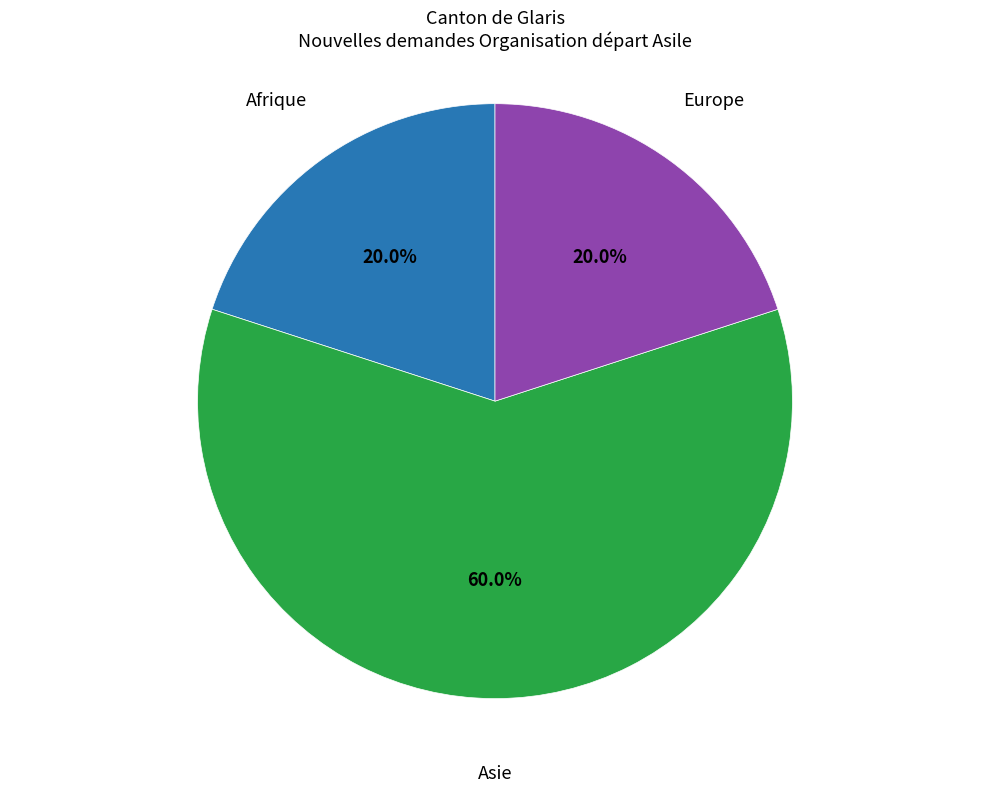

To the nearest percent, what is the difference between the largest and smallest slice percentages?

40%